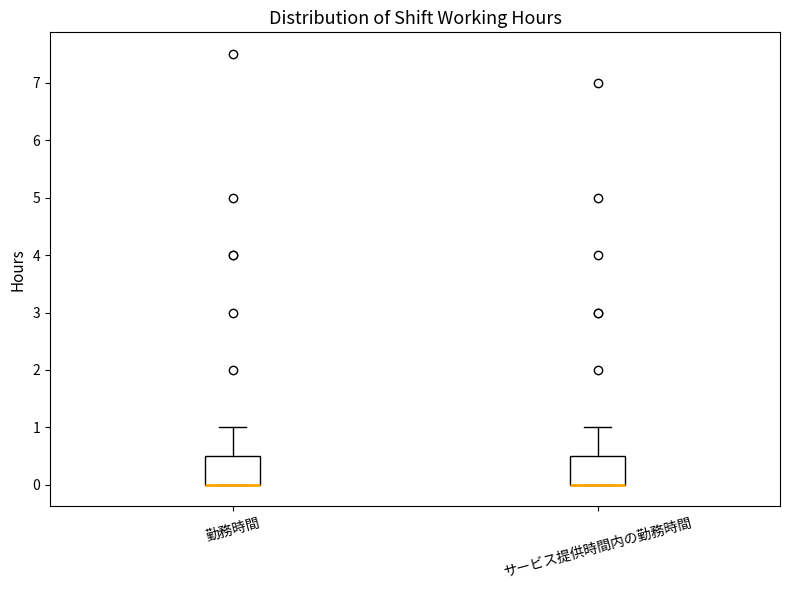

Where does the upper whisker of the box for 勤務時間 end on the y-axis? The values are not printed on the chart, so give them approximately, as read against the axis.

1.0